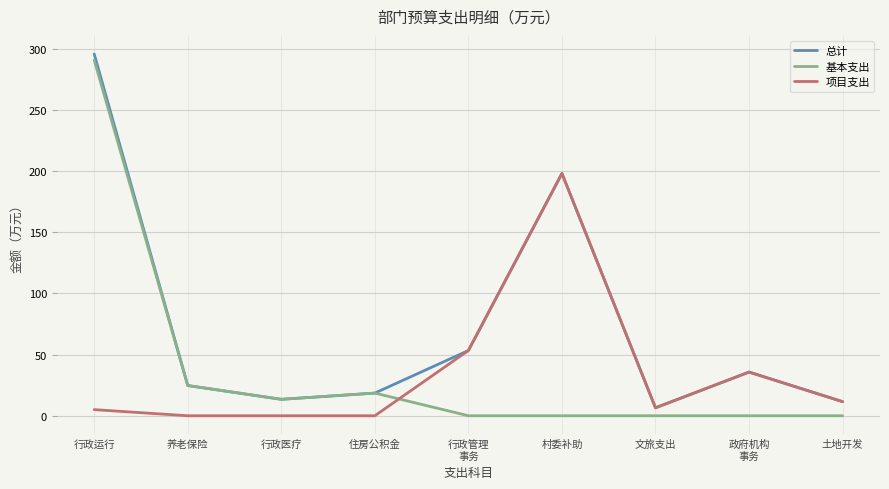

Does the chart have visible grid lines?

Yes